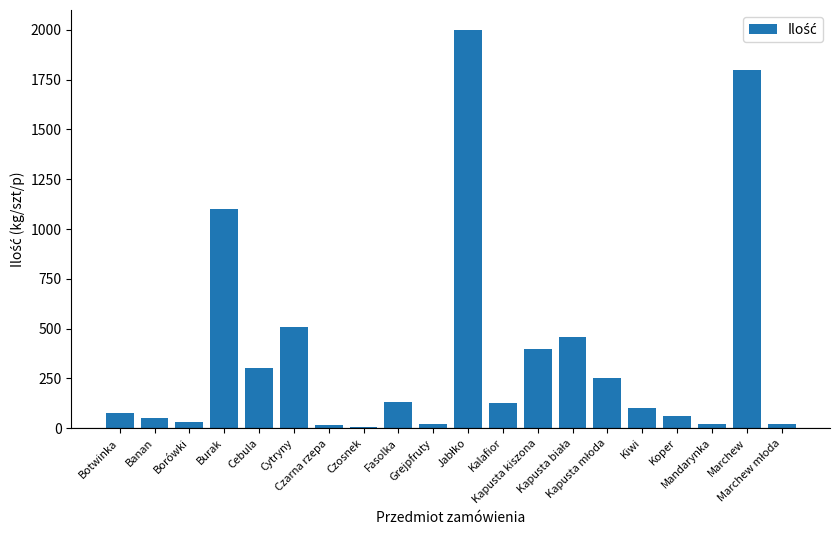

What is the sum of all values?

7475